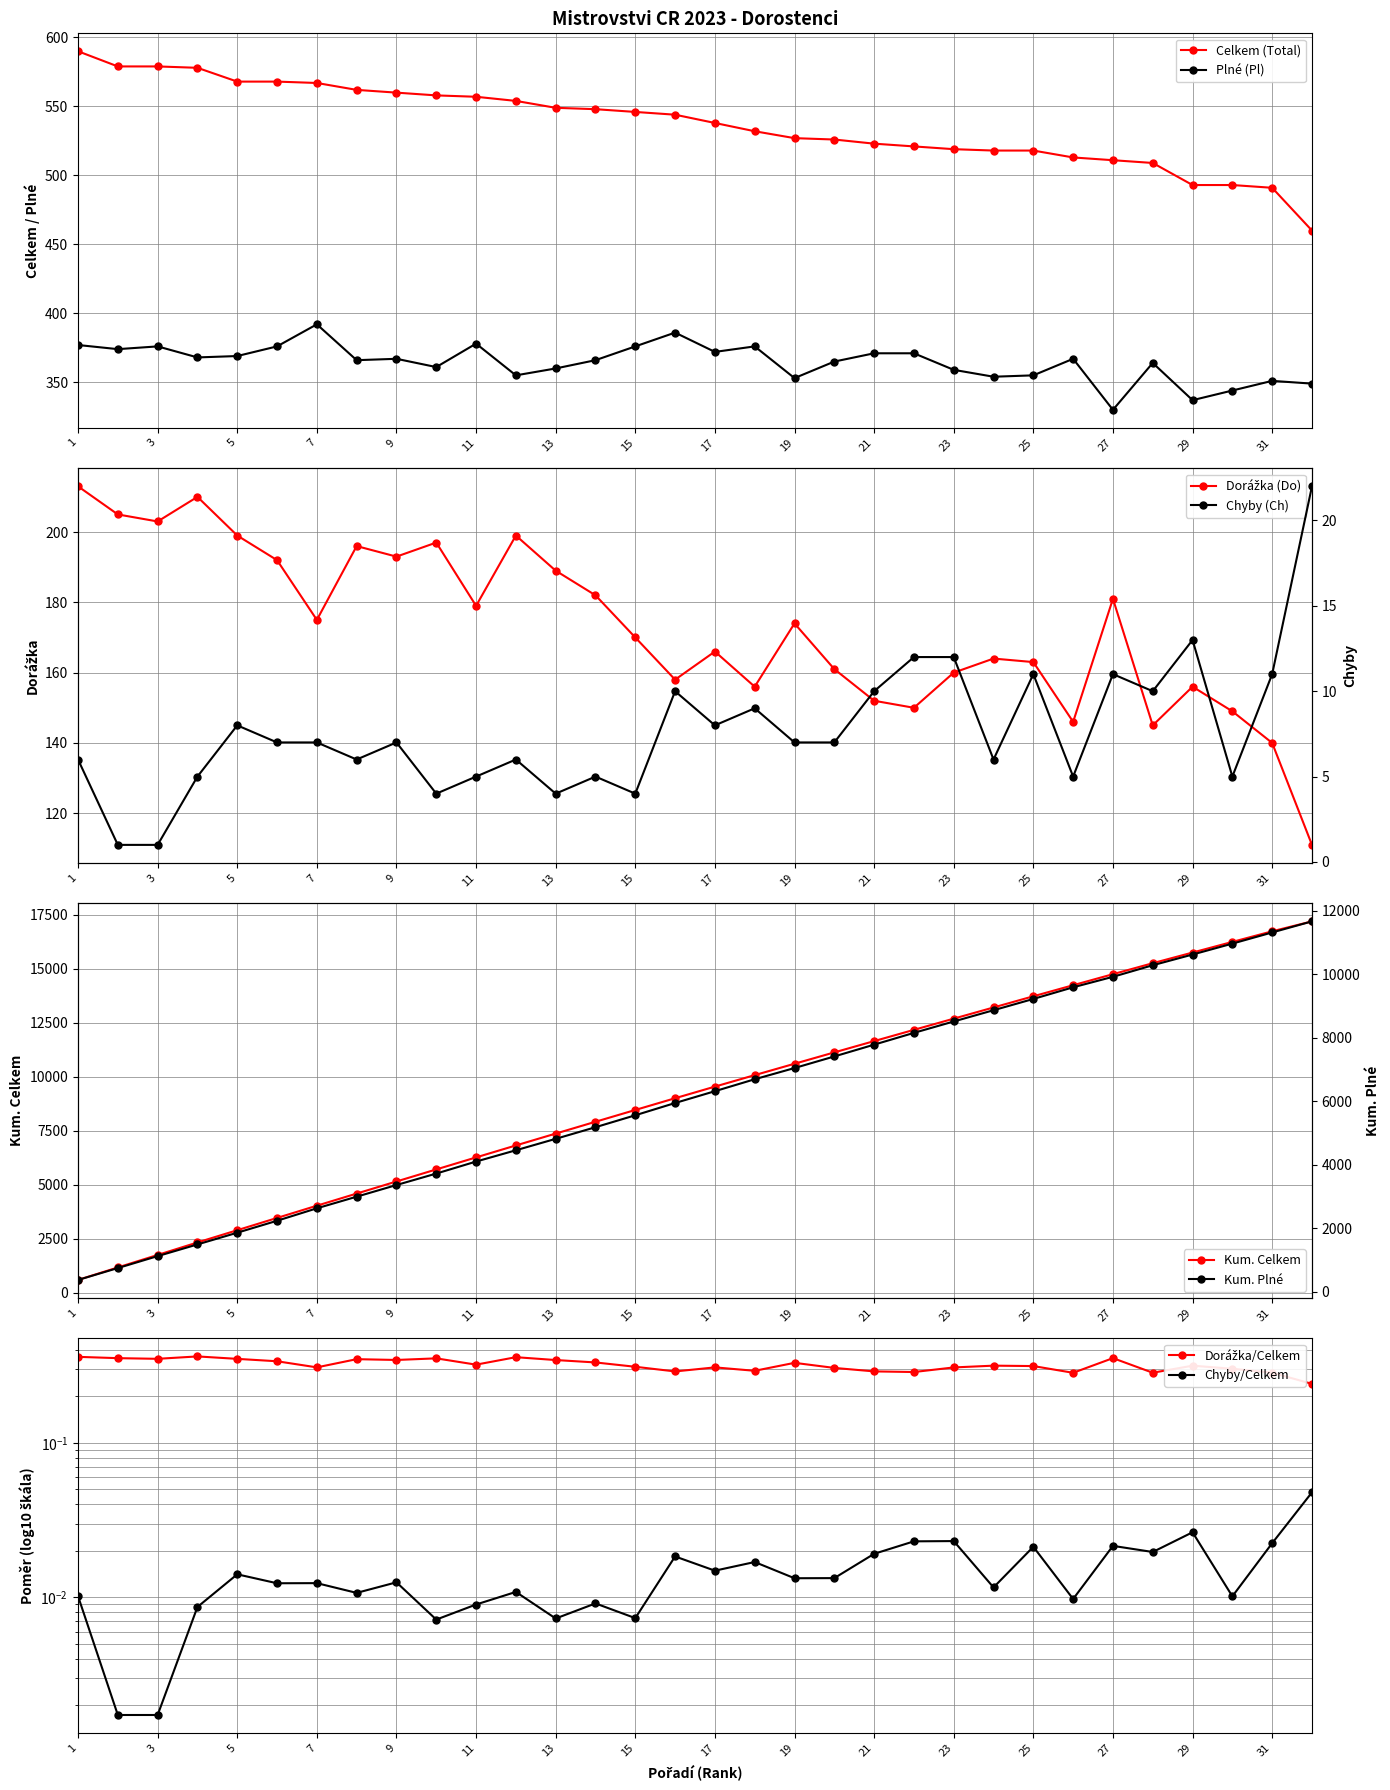

Does the chart have visible grid lines?

Yes